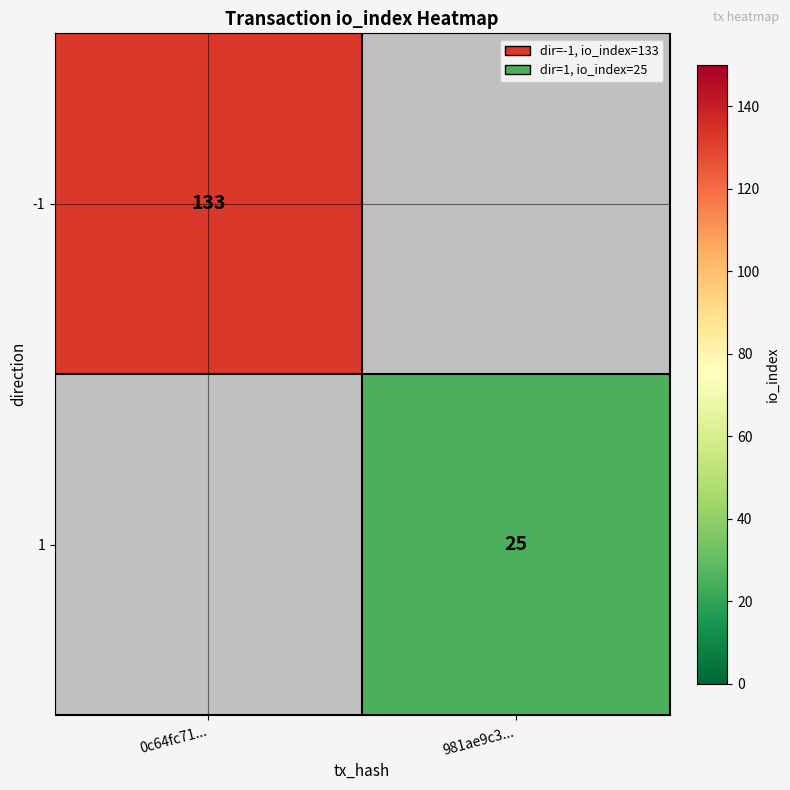

True or false: 1 has a value of 25 at 981ae9c3....

True